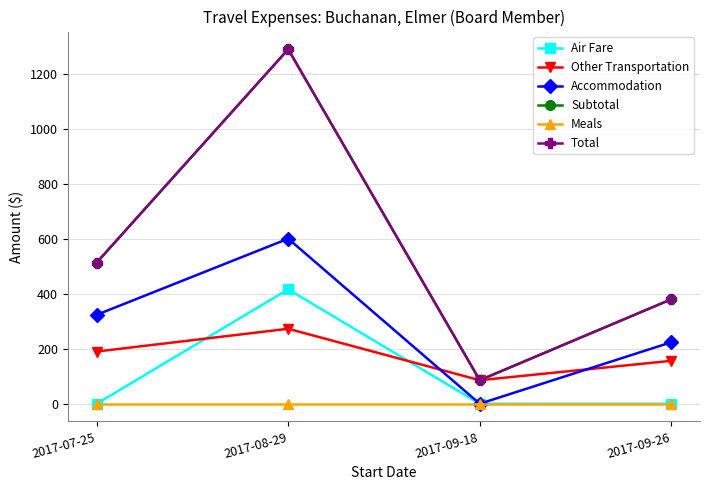

Which series has the largest total across all categories?

Subtotal